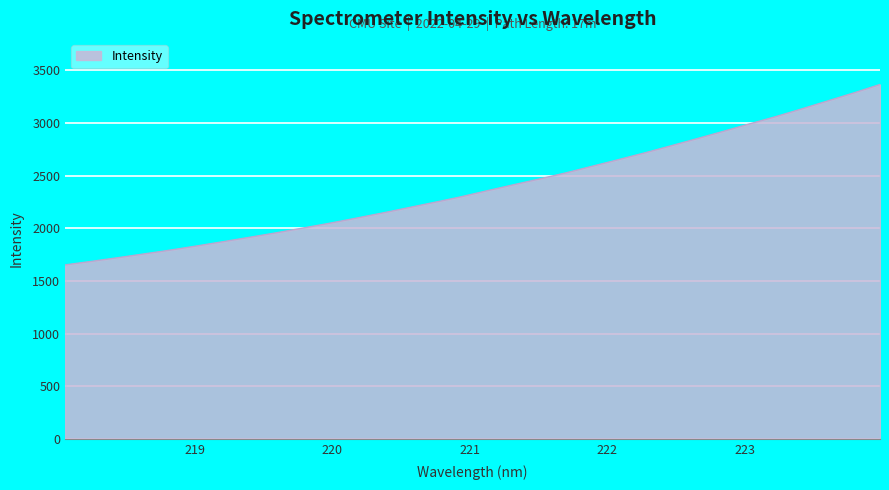

How many values are below 2355?

16